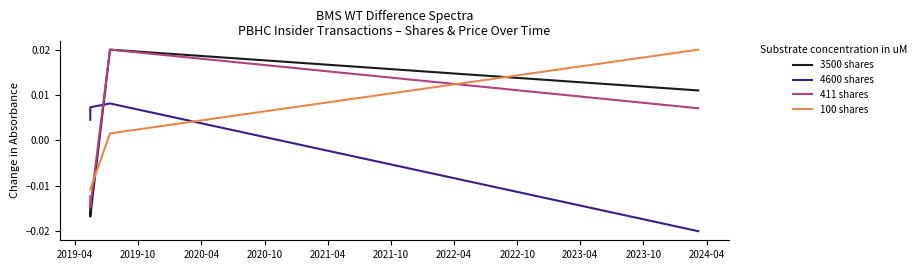

Reading right to left, transcribe all the data shown in this chart.

3500 shares: 0.0	0.0	-0.0	-0.0
4600 shares: -0.0	0.0	0.0	0.0
411 shares: 0.0	0.0	-0.0	-0.0
100 shares: 0.0	0.0	-0.0	-0.0